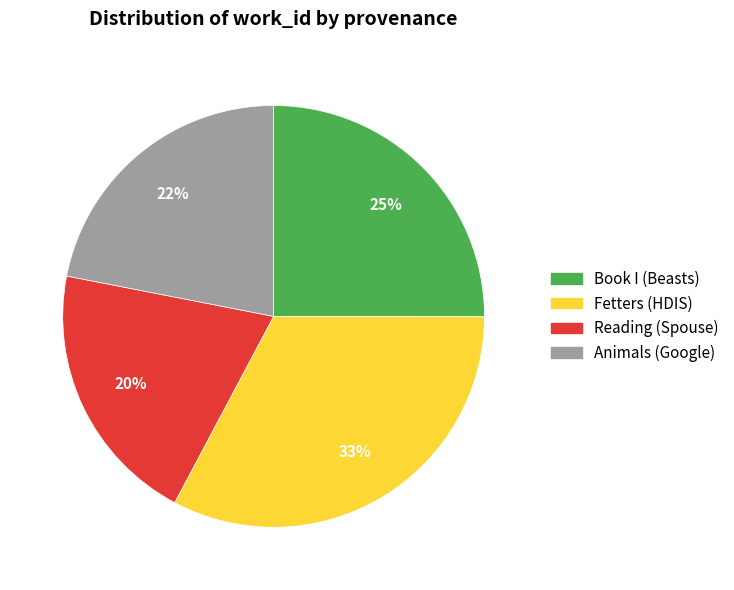

Which slice is the largest?

Fetters (HDIS)